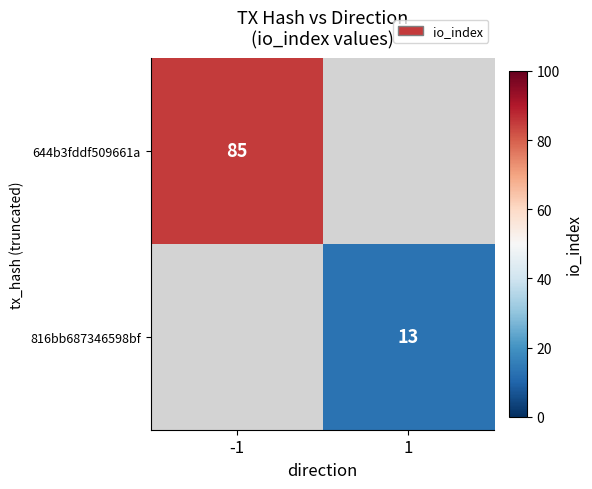

Is it true that 644b3fddf509661a equals 85 at -1?

True